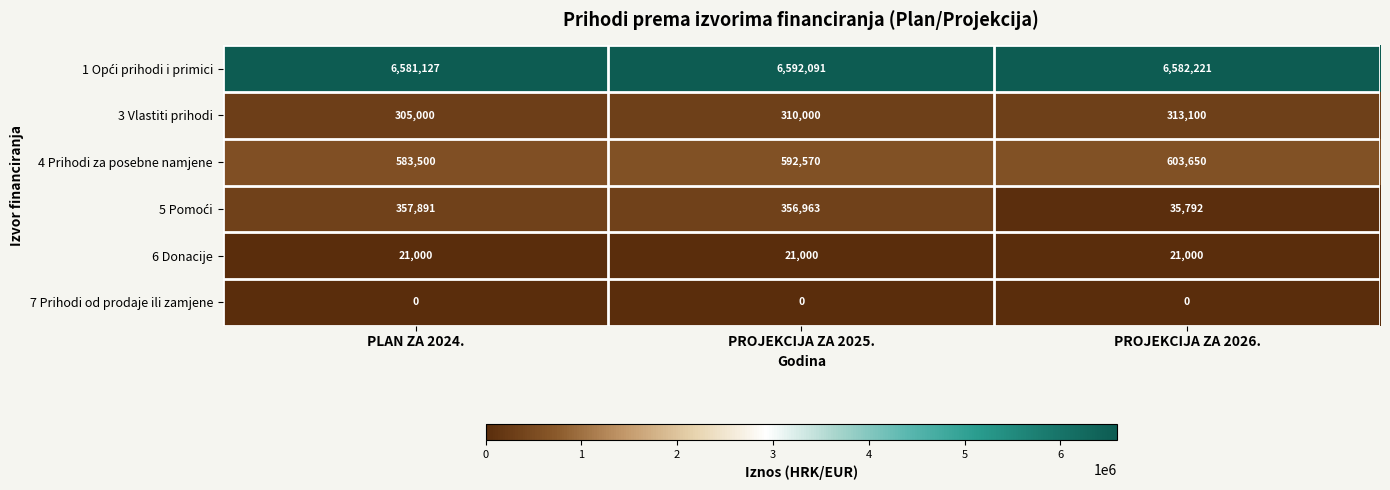

At which category is the sum across all series the highest?

PROJEKCIJA ZA 2025.